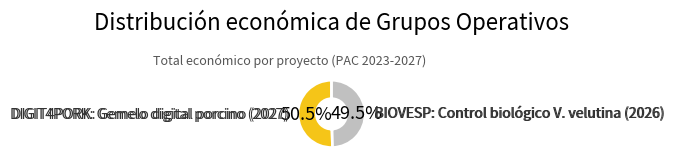

Does any single category account for the majority?

Yes